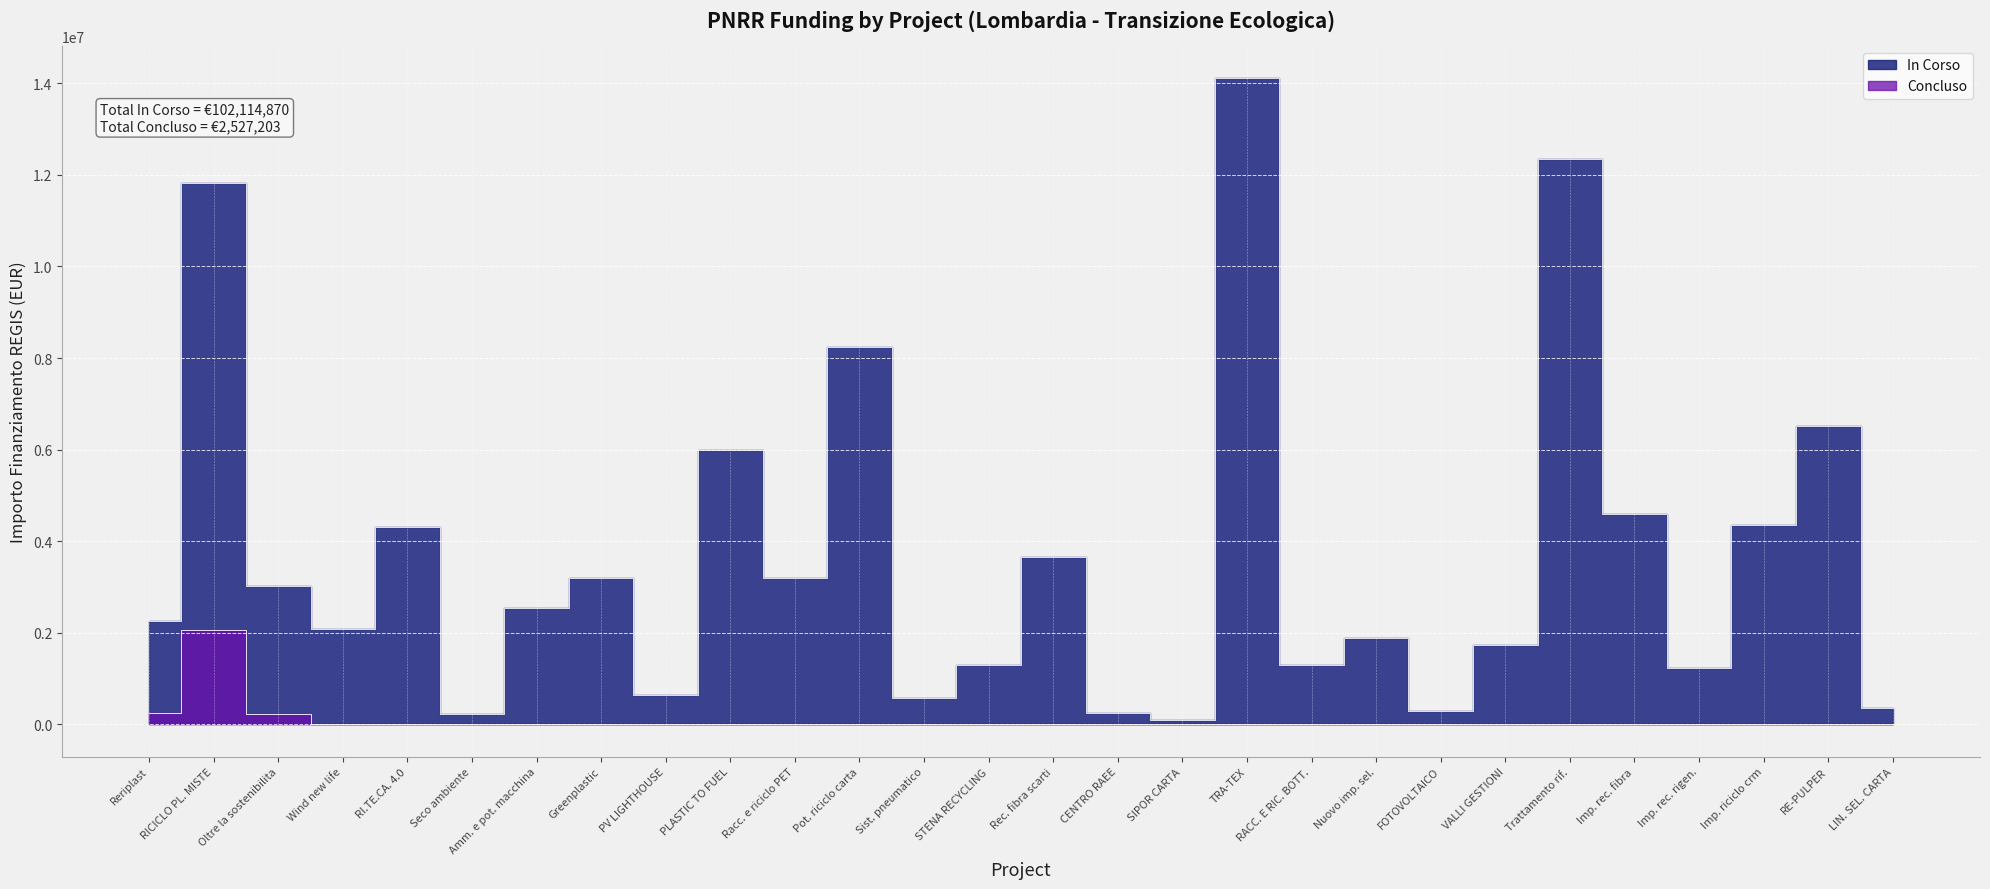

Reading left to right, what are all the values shown in this chart?

In Corso: Reriplast=2255418.0	RICICLO PL. MISTE=11822500.0	Oltre la sostenibilita=3023357.1	Wind new life=2080464.1	RI.TE.CA. 4.0=4314785.2	Seco ambiente=230651.7	Amm. e pot. macchina=2536765.0	Greenplastic=3201957.5	PV LIGHTHOUSE=641320.6	PLASTIC TO FUEL=5998166.6	Racc. e riciclo PET=3186000.0	Pot. riciclo carta=8246700.0	Sist. pneumatico=582674.8	STENA RECYCLING=1305325.0	Rec. fibra scarti=3650064.4	CENTRO RAEE=236825.0	SIPOR CARTA=97510.0	TRA-TEX=14111715.4	RACC. E RIC. BOTT.=1298000.0	Nuovo imp. sel.=1876493.5	FOTOVOLTAICO=280500.0	VALLI GESTIONI=1723200.0	Trattamento rif.=12356865.4	Imp. rec. fibra=4593540.0	Imp. rec. rigen.=1237250.0	Imp. riciclo crm=4361507.8	RE-PULPER=6518812.5	LIN. SEL. CARTA=346500.0
Concluso: Reriplast=242185.5	RICICLO PL. MISTE=2060017.1	Oltre la sostenibilita=225000.0	Wind new life=0.0	RI.TE.CA. 4.0=0.0	Seco ambiente=0.0	Amm. e pot. macchina=0.0	Greenplastic=0.0	PV LIGHTHOUSE=0.0	PLASTIC TO FUEL=0.0	Racc. e riciclo PET=0.0	Pot. riciclo carta=0.0	Sist. pneumatico=0.0	STENA RECYCLING=0.0	Rec. fibra scarti=0.0	CENTRO RAEE=0.0	SIPOR CARTA=0.0	TRA-TEX=0.0	RACC. E RIC. BOTT.=0.0	Nuovo imp. sel.=0.0	FOTOVOLTAICO=0.0	VALLI GESTIONI=0.0	Trattamento rif.=0.0	Imp. rec. fibra=0.0	Imp. rec. rigen.=0.0	Imp. riciclo crm=0.0	RE-PULPER=0.0	LIN. SEL. CARTA=0.0